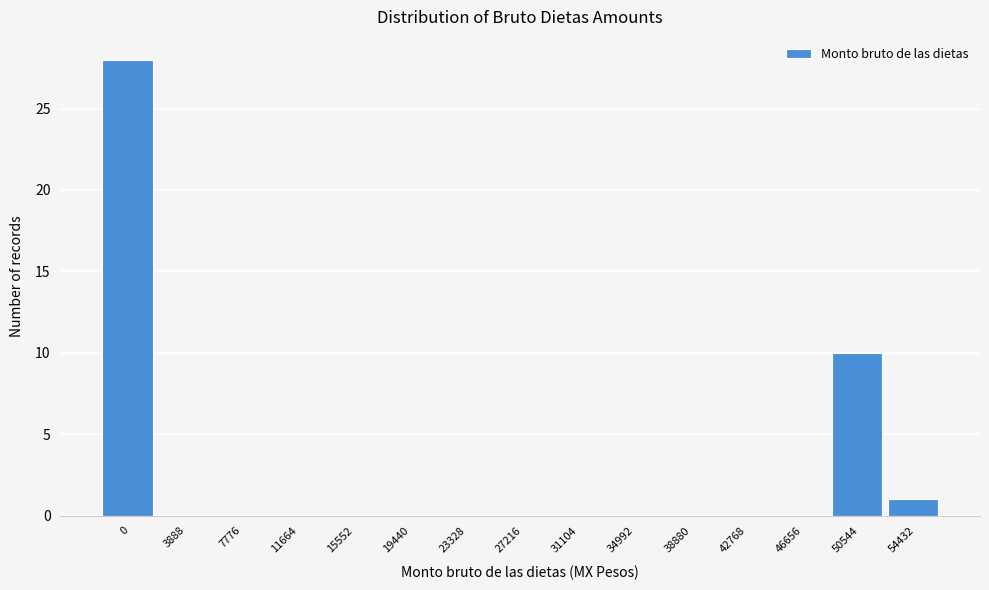

Reading left to right, transcribe all the data shown in this chart.

0=28	3888=0	7776=0	11664=0	15552=0	19440=0	23328=0	27216=0	31104=0	34992=0	38880=0	42768=0	46656=0	50544=10	54432=1